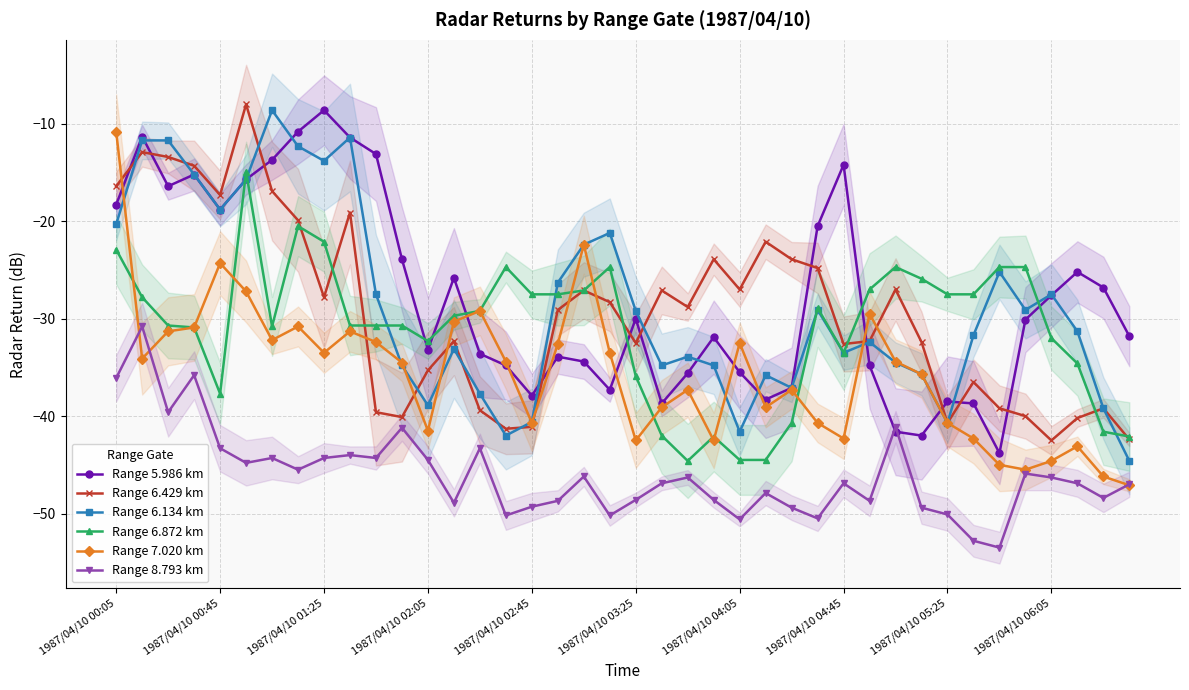

After their last crossing, which series has the higher values: Range 5.986 km or Range 6.429 km?

Range 5.986 km